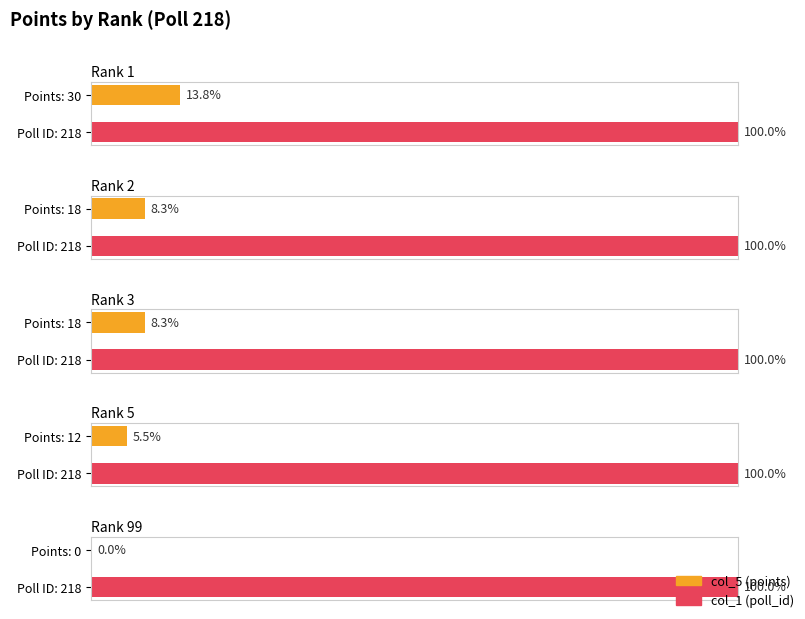

The chart shows a value of 16 at 99. True or false?

False